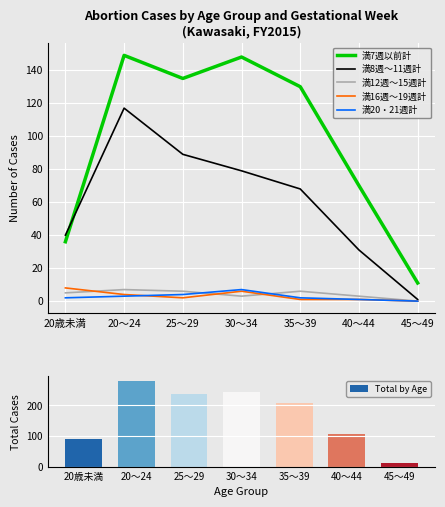

True or false: Total by Age has a value of 143 at 40～44.

False